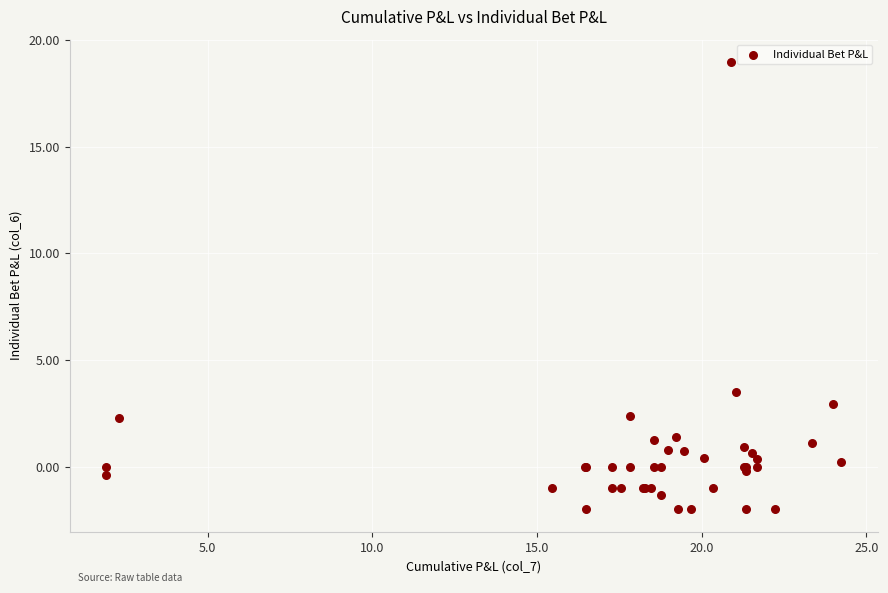

What Y value in the scatter plot is closest to 8?

3.5